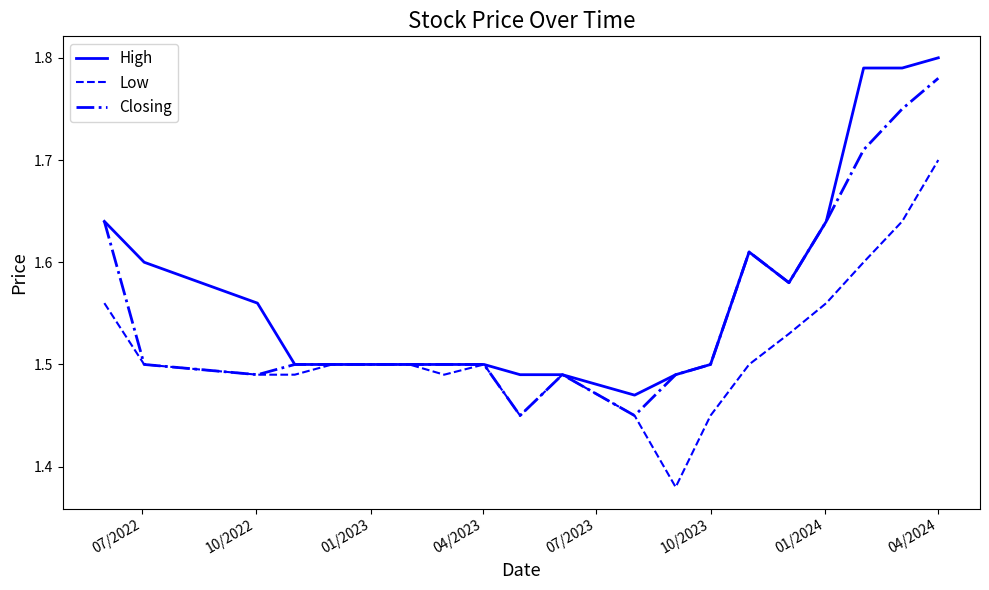

List the series in order of their peak value, highest first.

High, Closing, Low